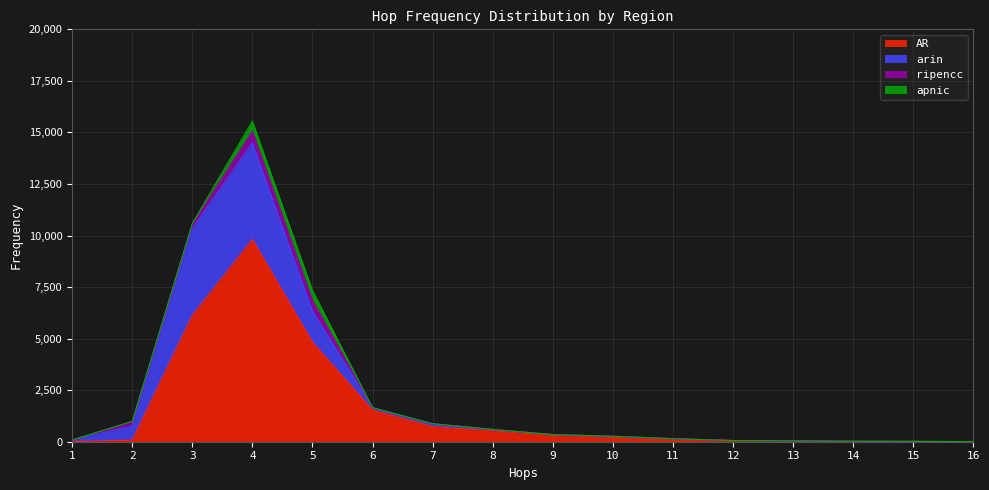

What is the greatest value displayed?

9816